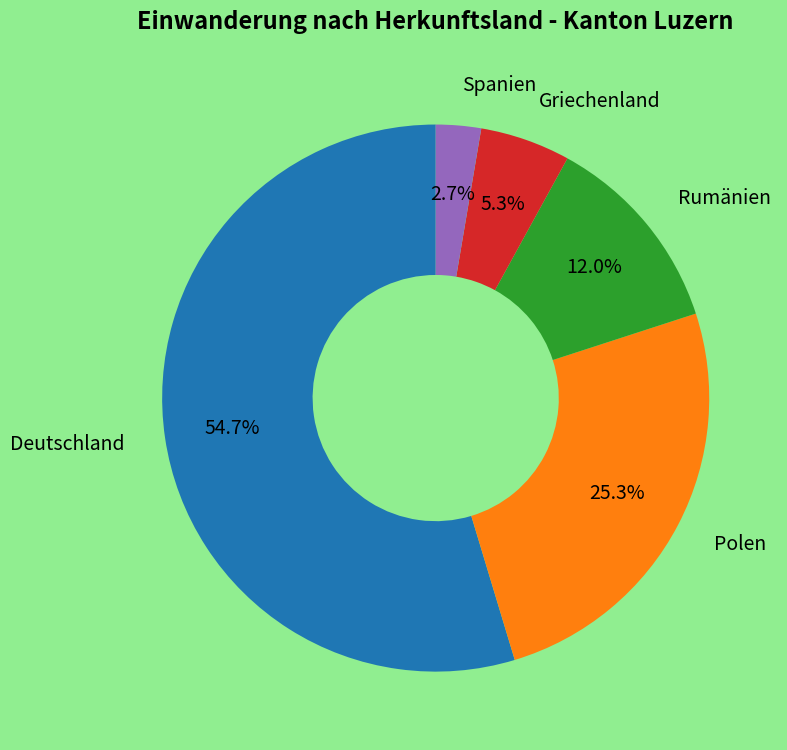

To the nearest percent, what is the difference between the largest and smallest slice percentages?

52%